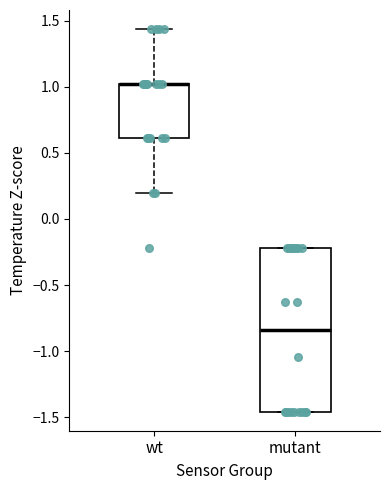

Where does the median line of the box for mutant sit on the y-axis? The values are not printed on the chart, so give them approximately, as read against the axis.

-0.85